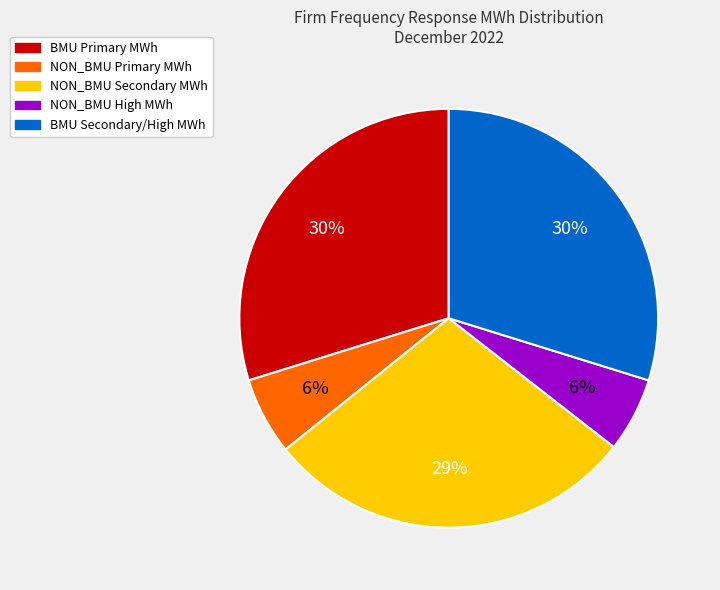

Is NON_BMU Secondary the majority of the pie?

No